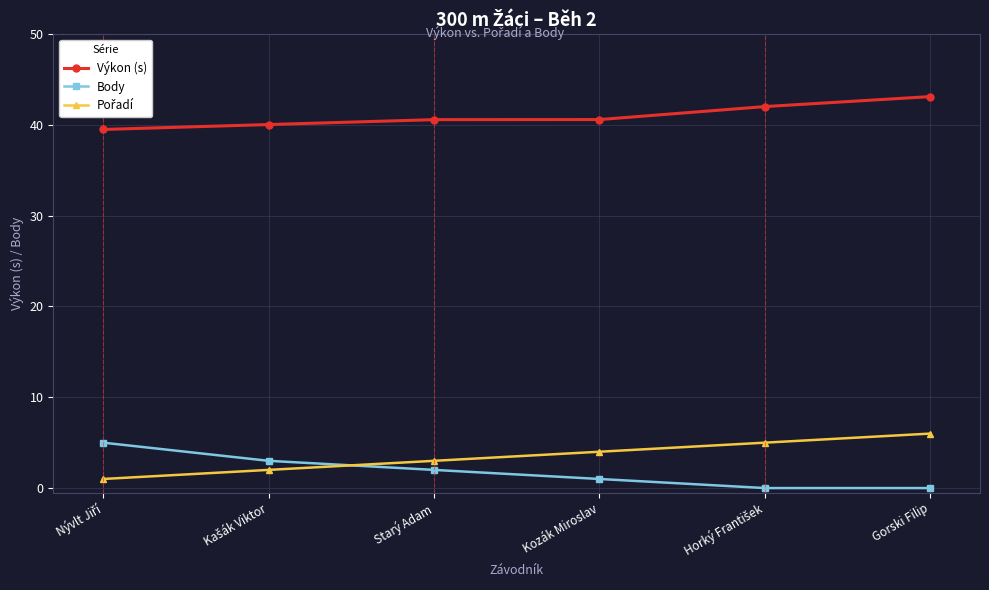

What value does the Výkon (s) series have at Gorski Filip?

43.1